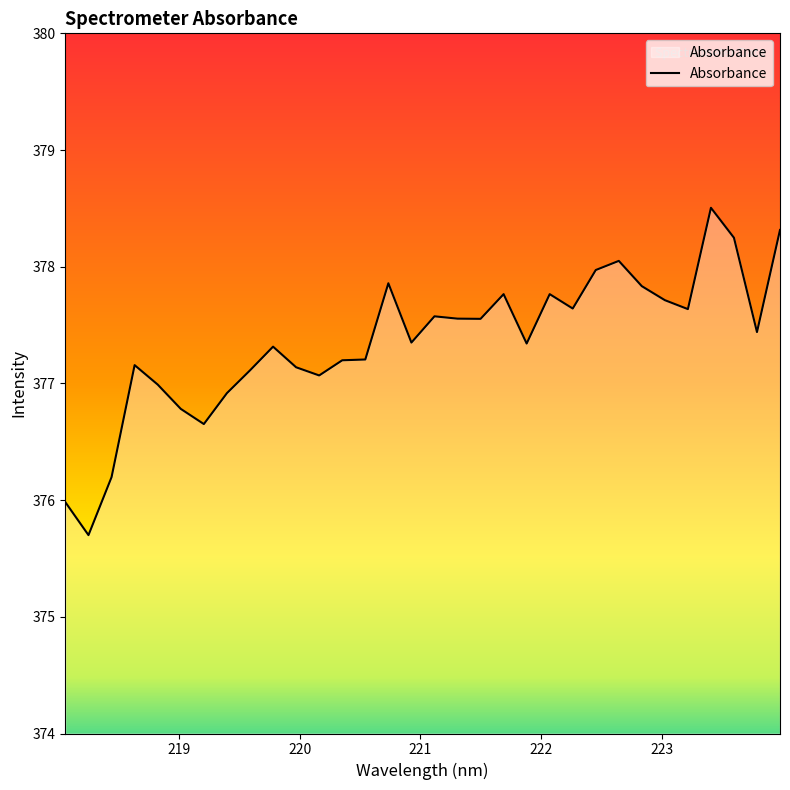

What is the greatest value displayed?

378.5